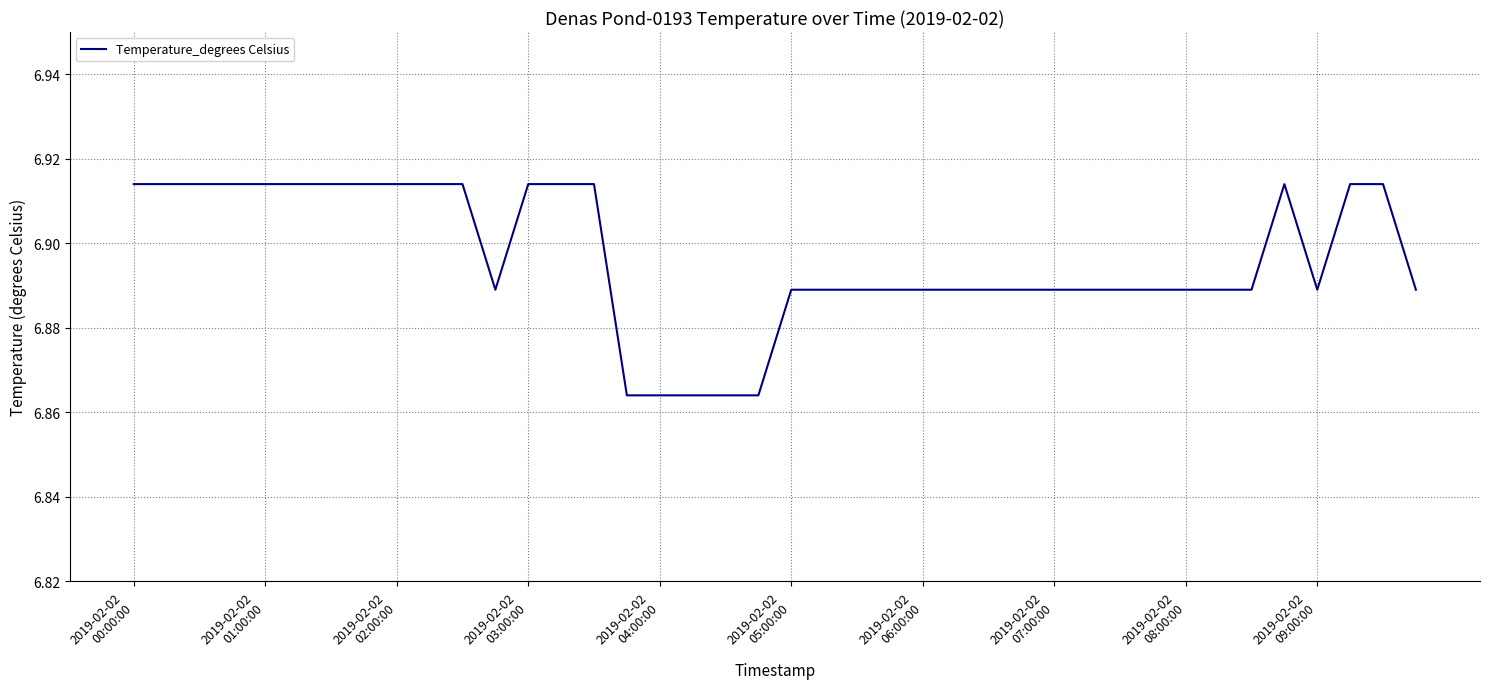

Where is the data nearest to the value 6?

15